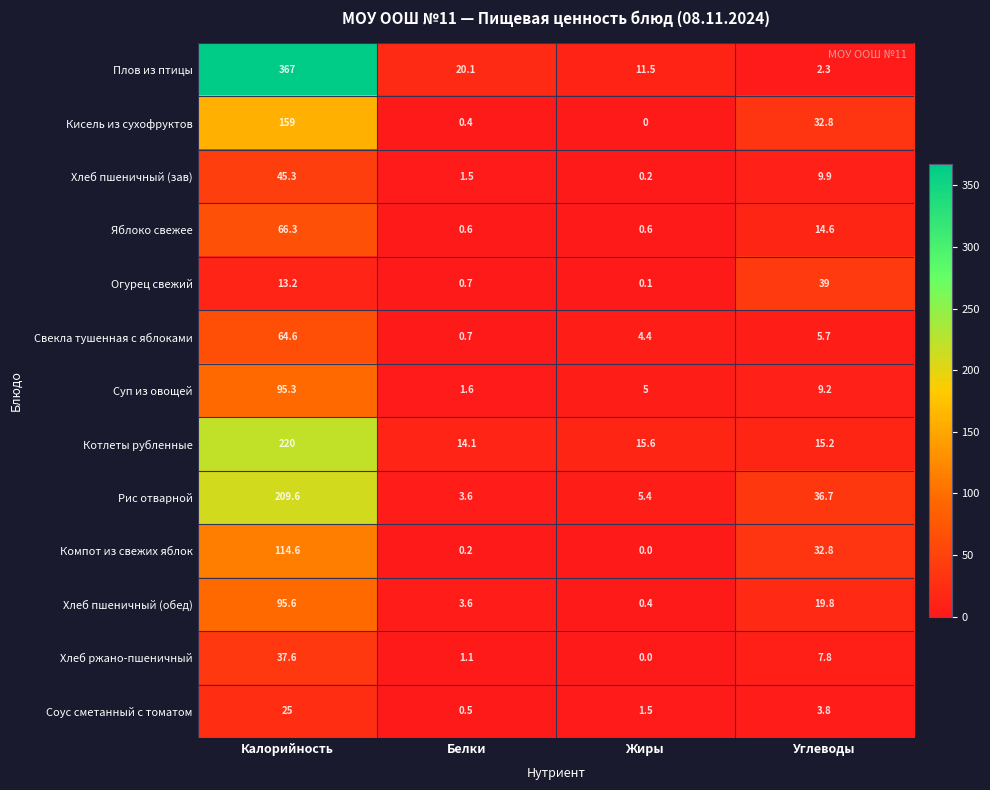

True or false: Суп из овощей has a value of 40.2 at Калорийность.

False